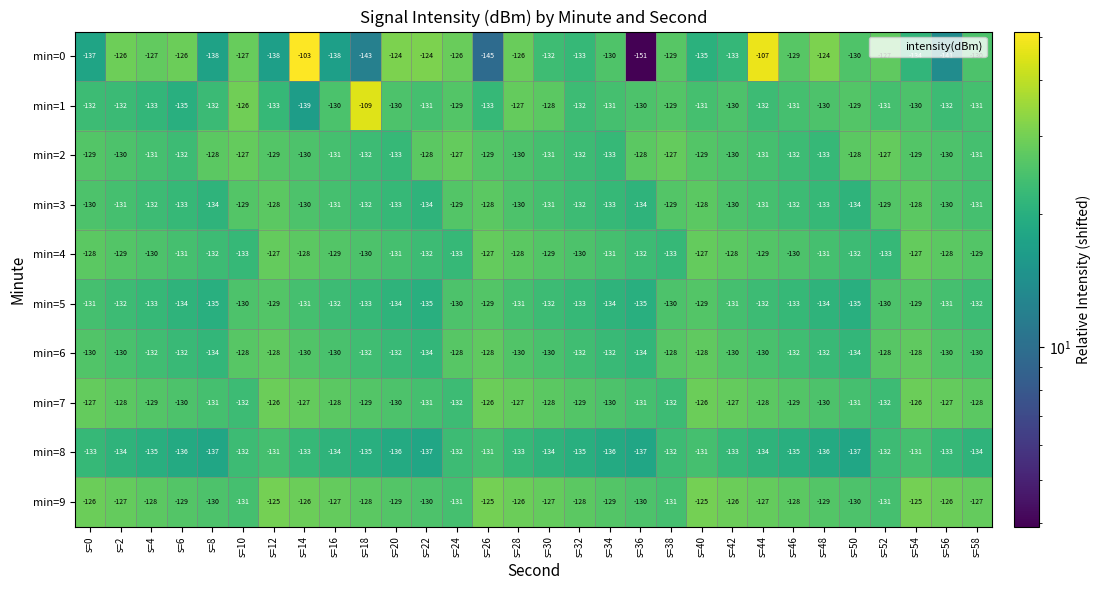

What is the greatest value displayed?

-103